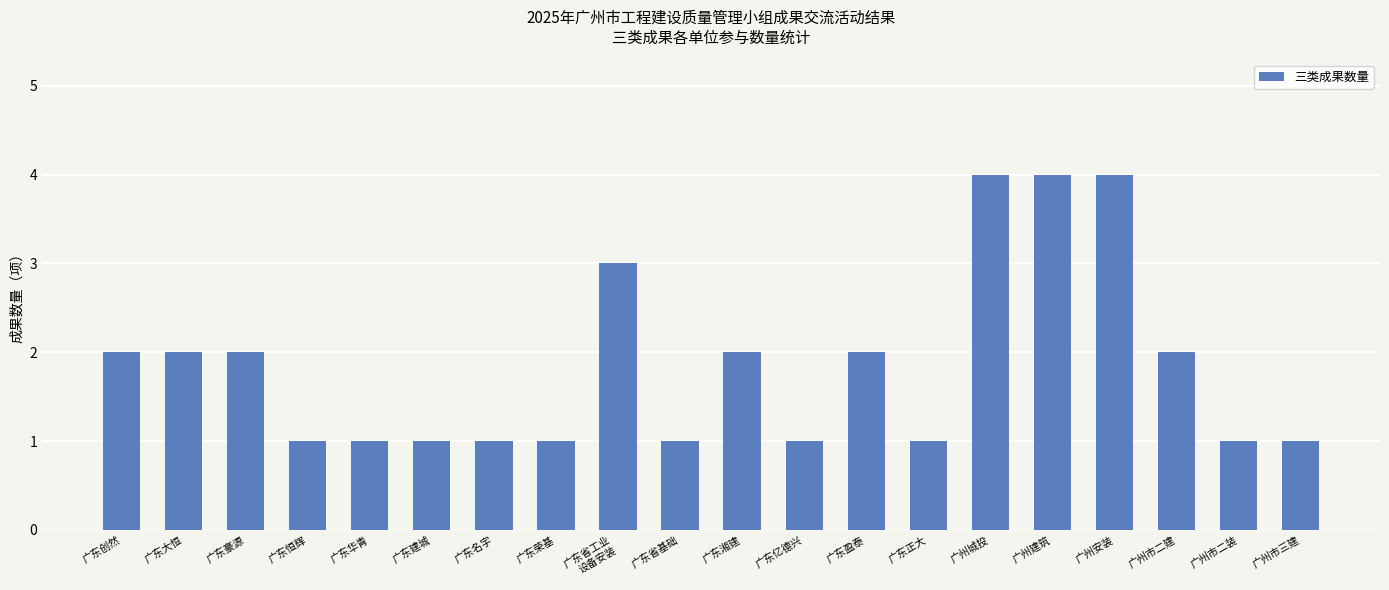

How many bars are there in total?

20